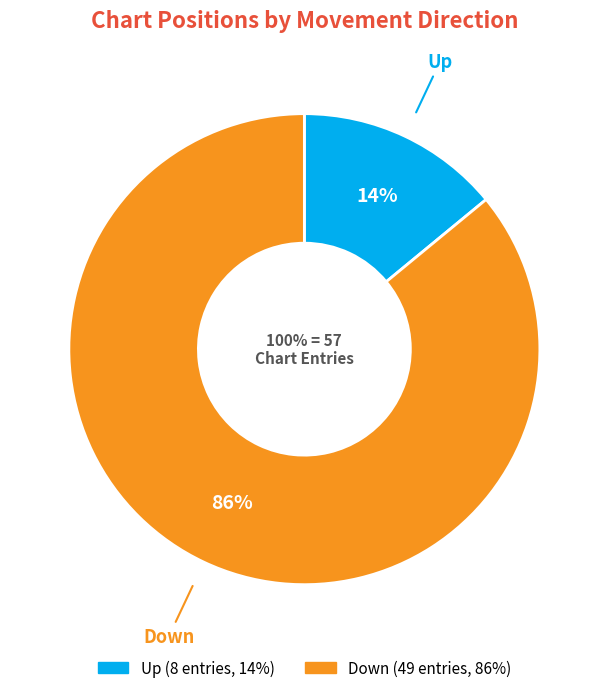

Is there a majority slice in this chart?

Yes